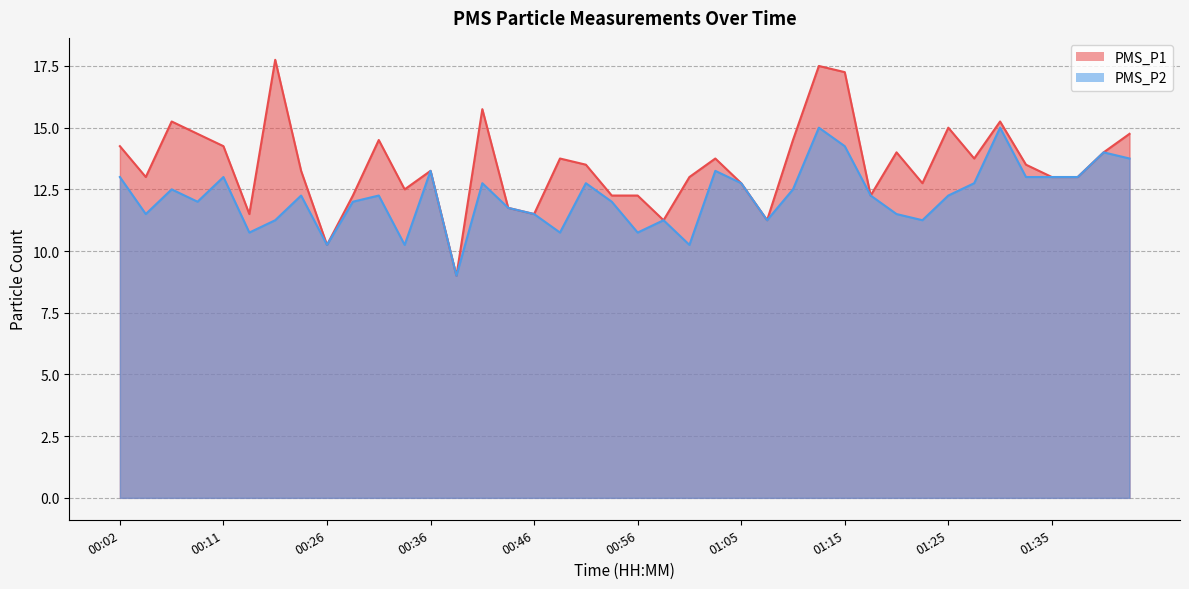

How many data points does each series have?

40